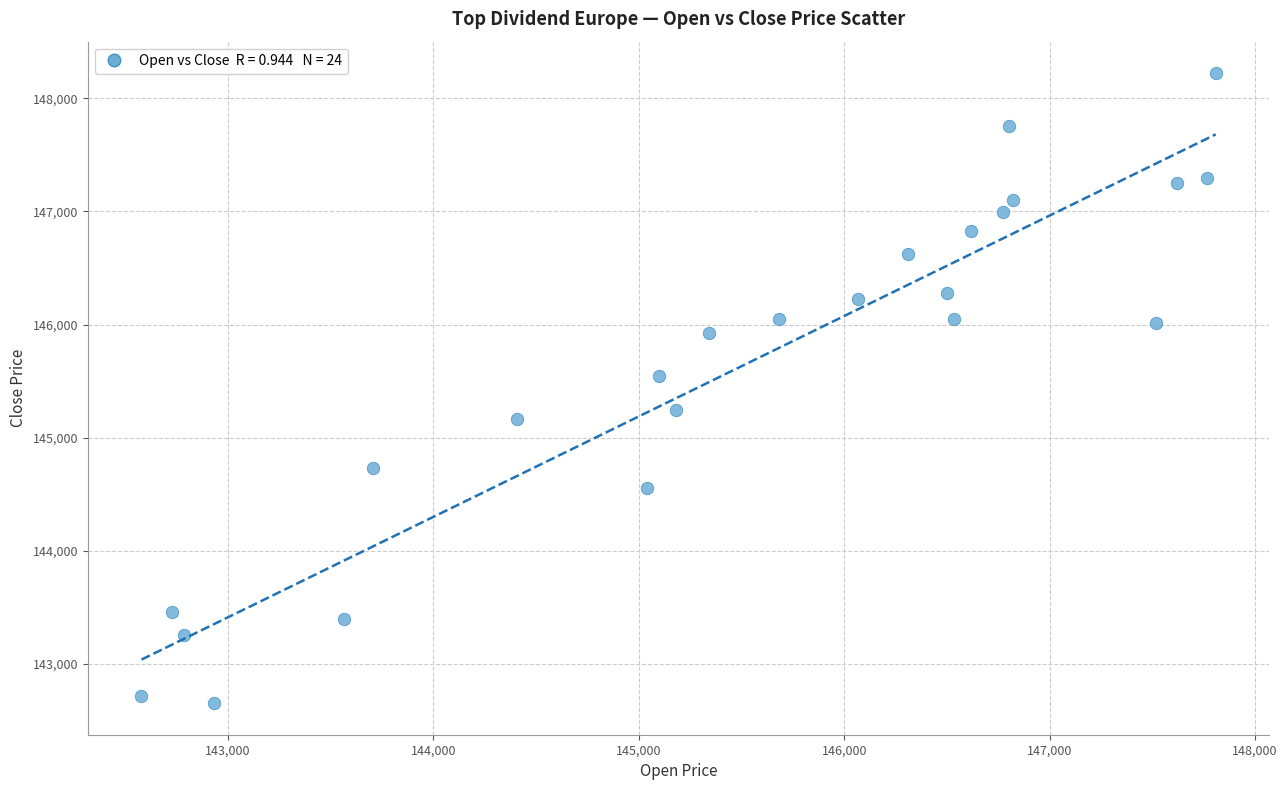

What Y value in the scatter plot is closest to 145436?

145544